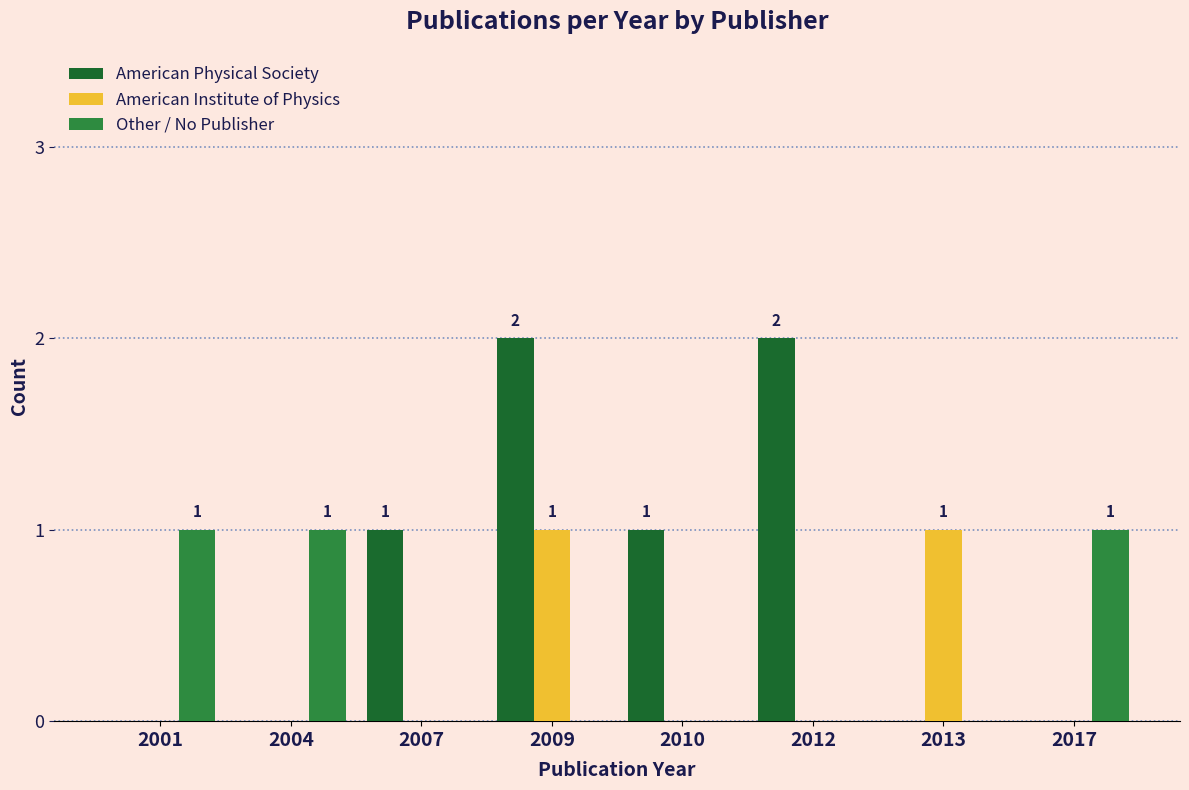

What is the sum of all American Institute of Physics values?

2